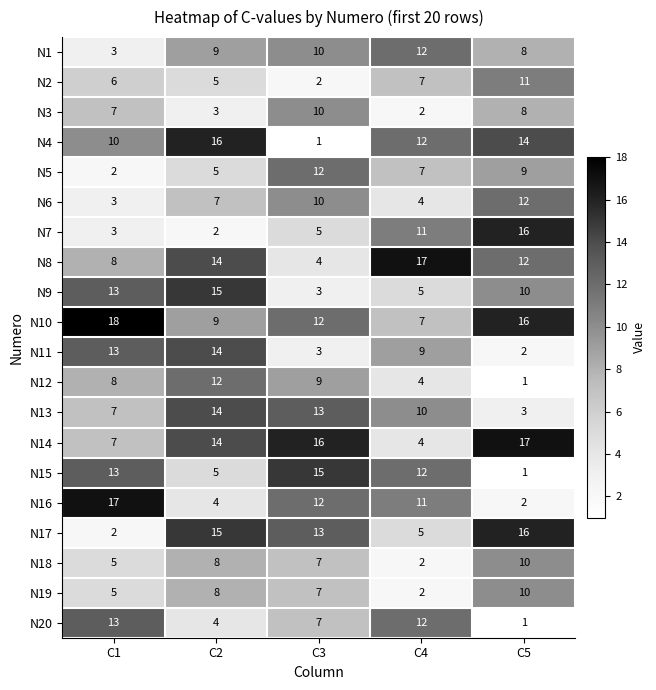

Which series has the largest total across all categories?

N10